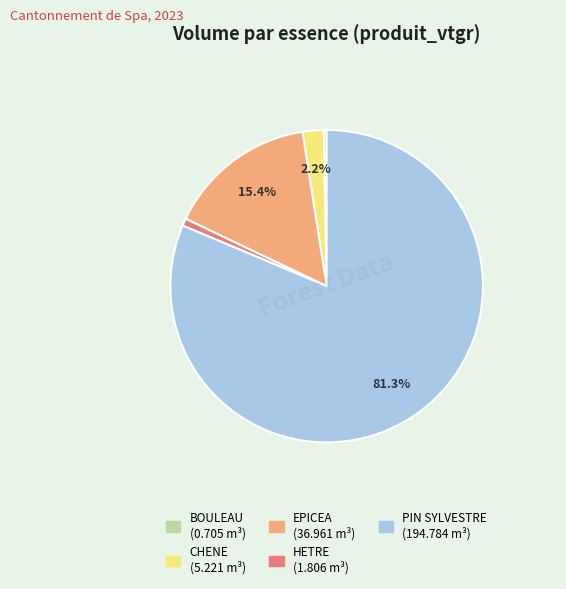

Is it true that CHENE is 11% of the pie?

False